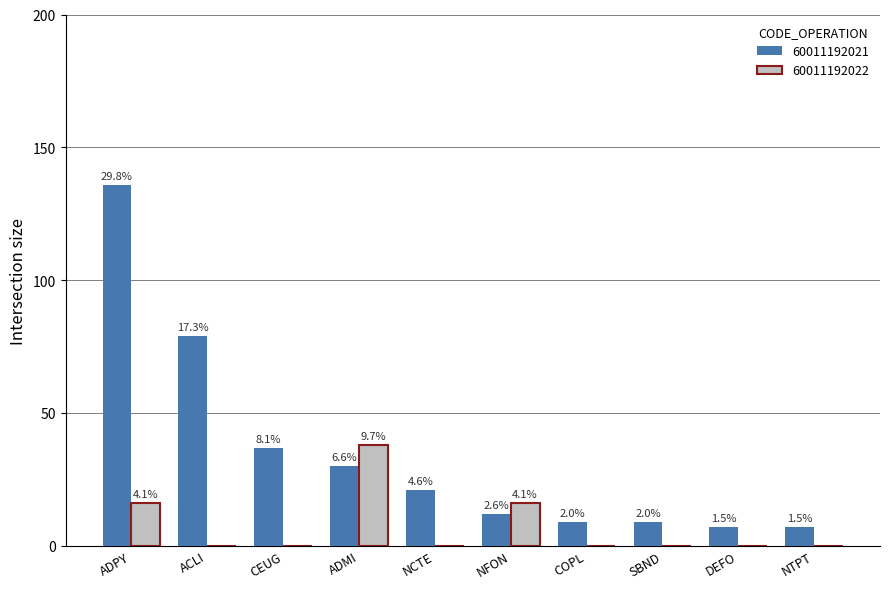

Does the chart contain stacked bars?

No